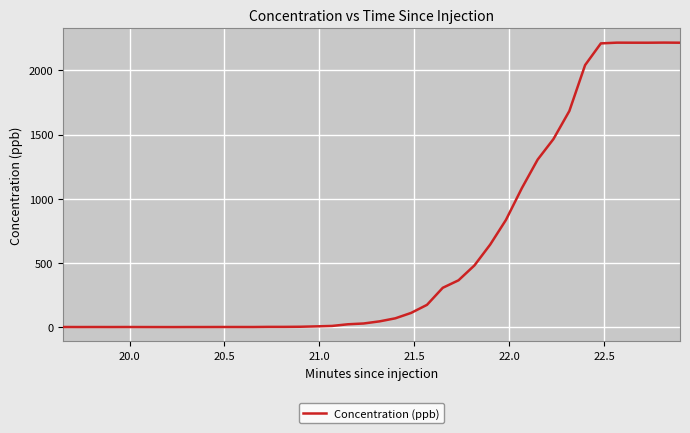

What is the maximum value shown in the chart?

2216.8